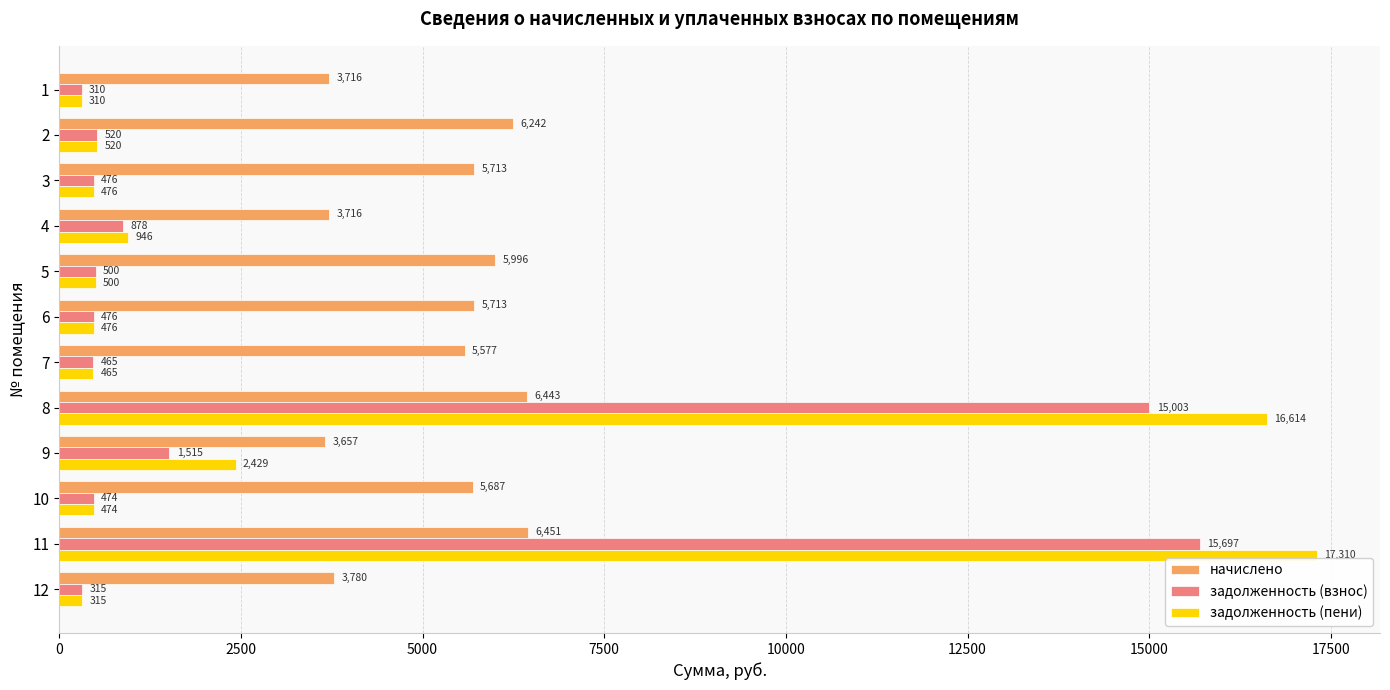

List the series in order of their peak value, highest first.

задолженность (пени), задолженность (взнос), начислено